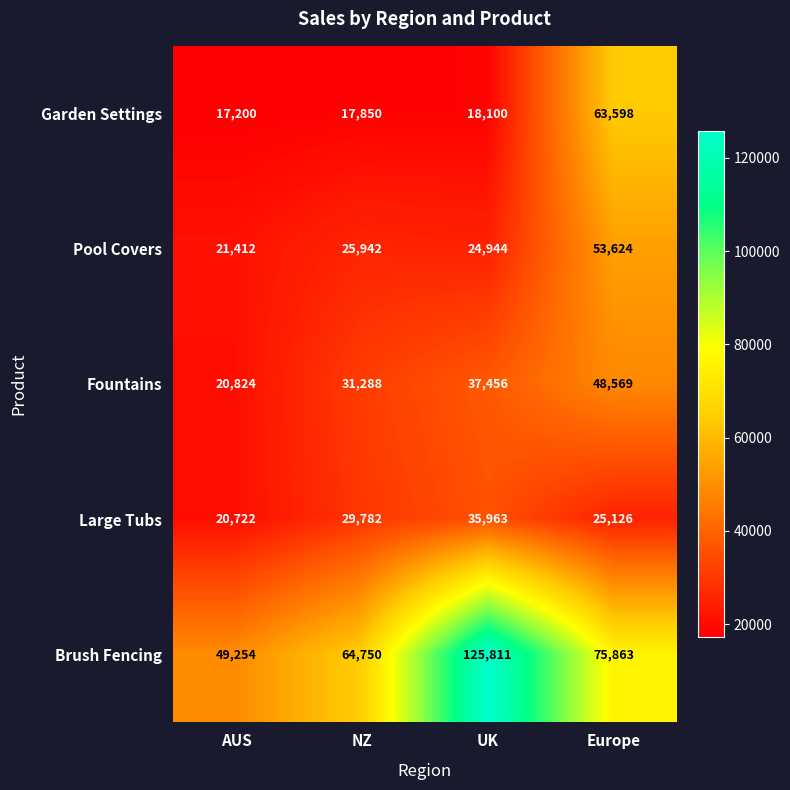

What is the approximate value of Large Tubs at AUS, to the nearest 100?

20700